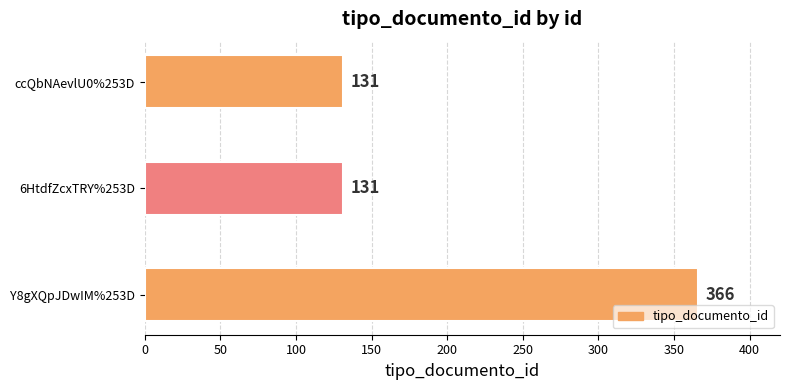

Count the values in the range 131 to 366.

3